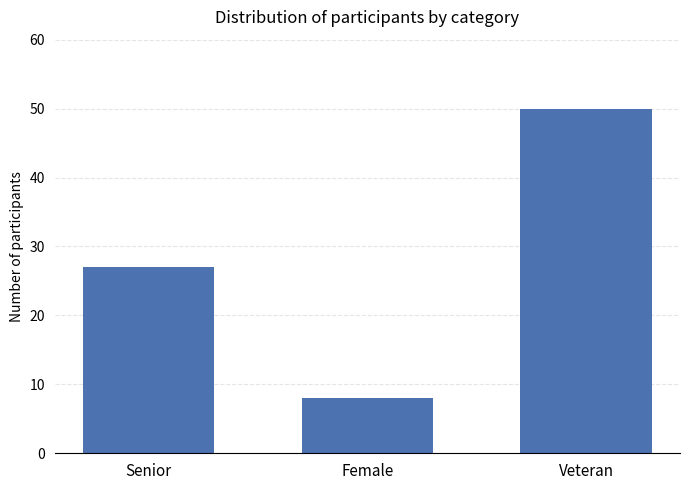

Reading right to left, what are all the values shown in this chart?

50	8	27